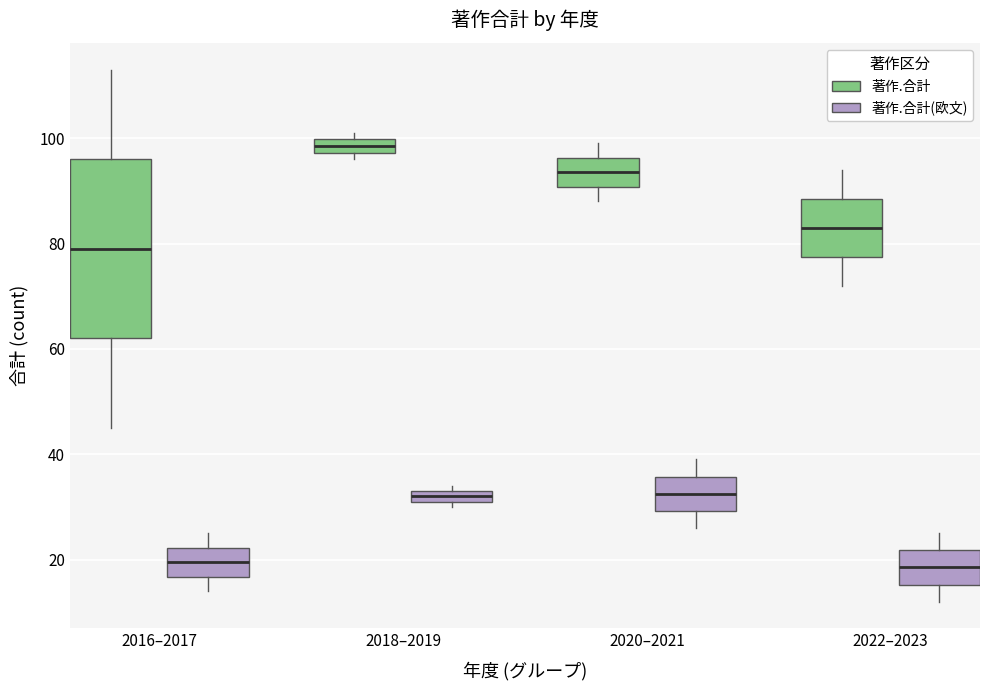

Which box has the highest median line?

2018–2019 (著作.合計)